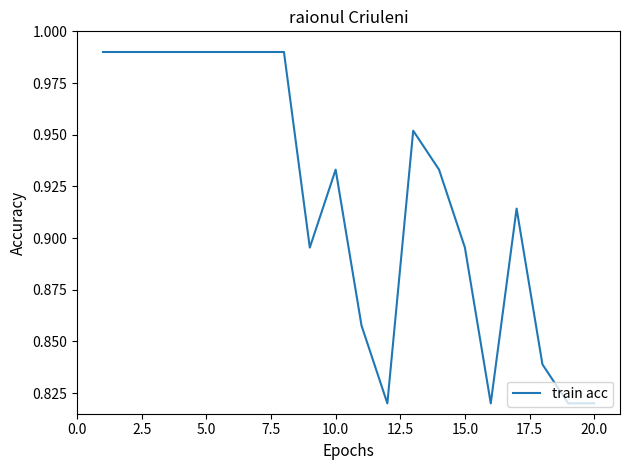

True or false: the data has more than 2 interior local peaks.

True